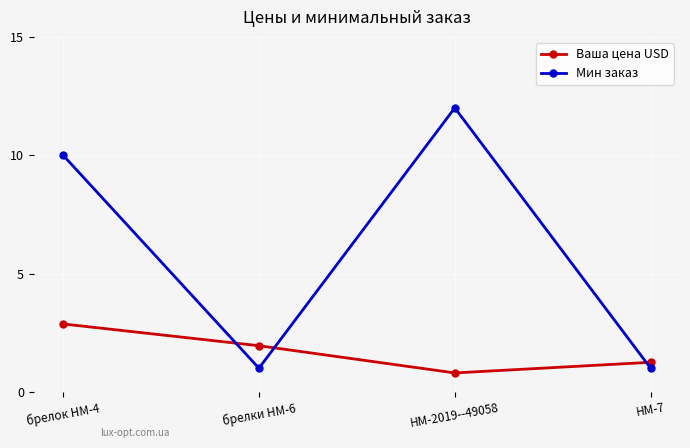

Rank the series by their maximum value, from lowest to highest.

Ваша цена USD, Мин заказ